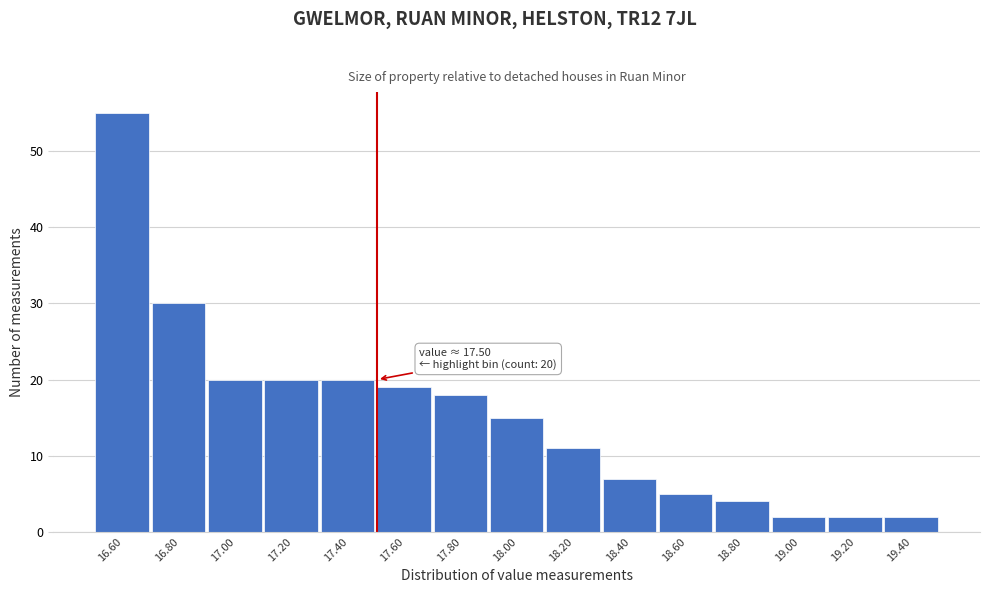

Over which range of the x-axis is the bar tallest?

16.5 to 16.7